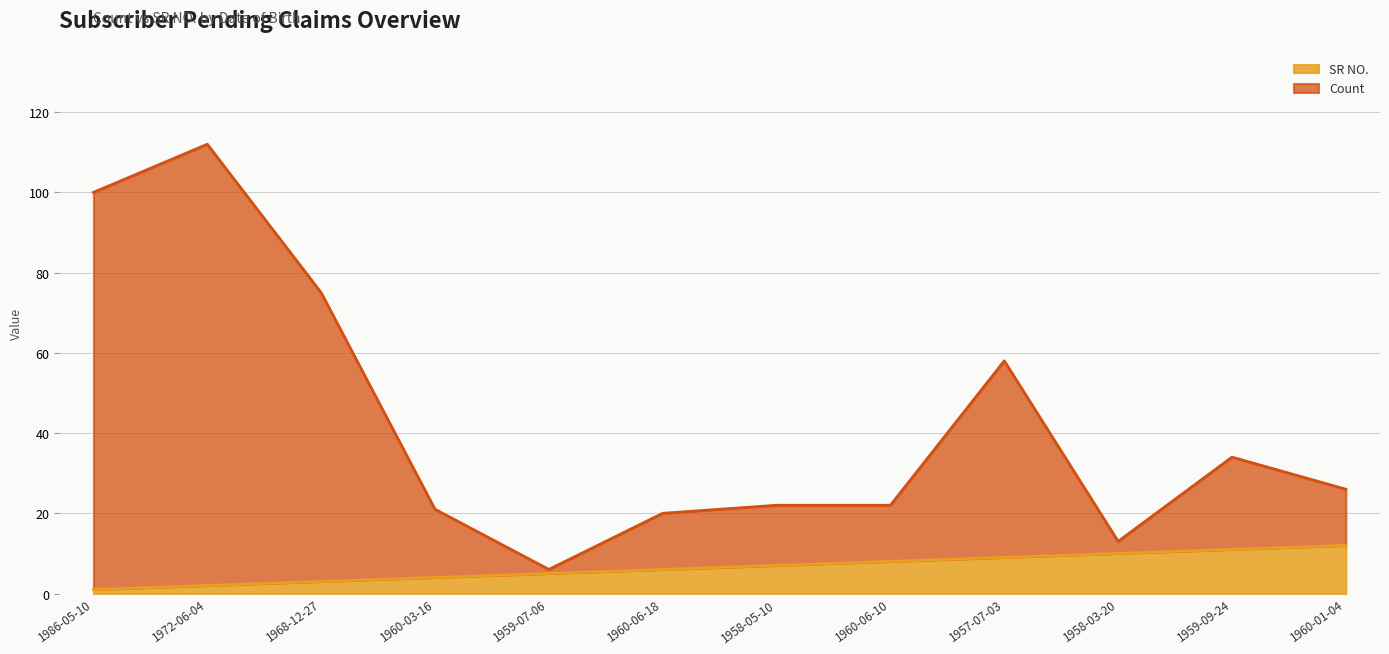

Rank the series by their average value, from highest to lowest.

Count, SR NO.